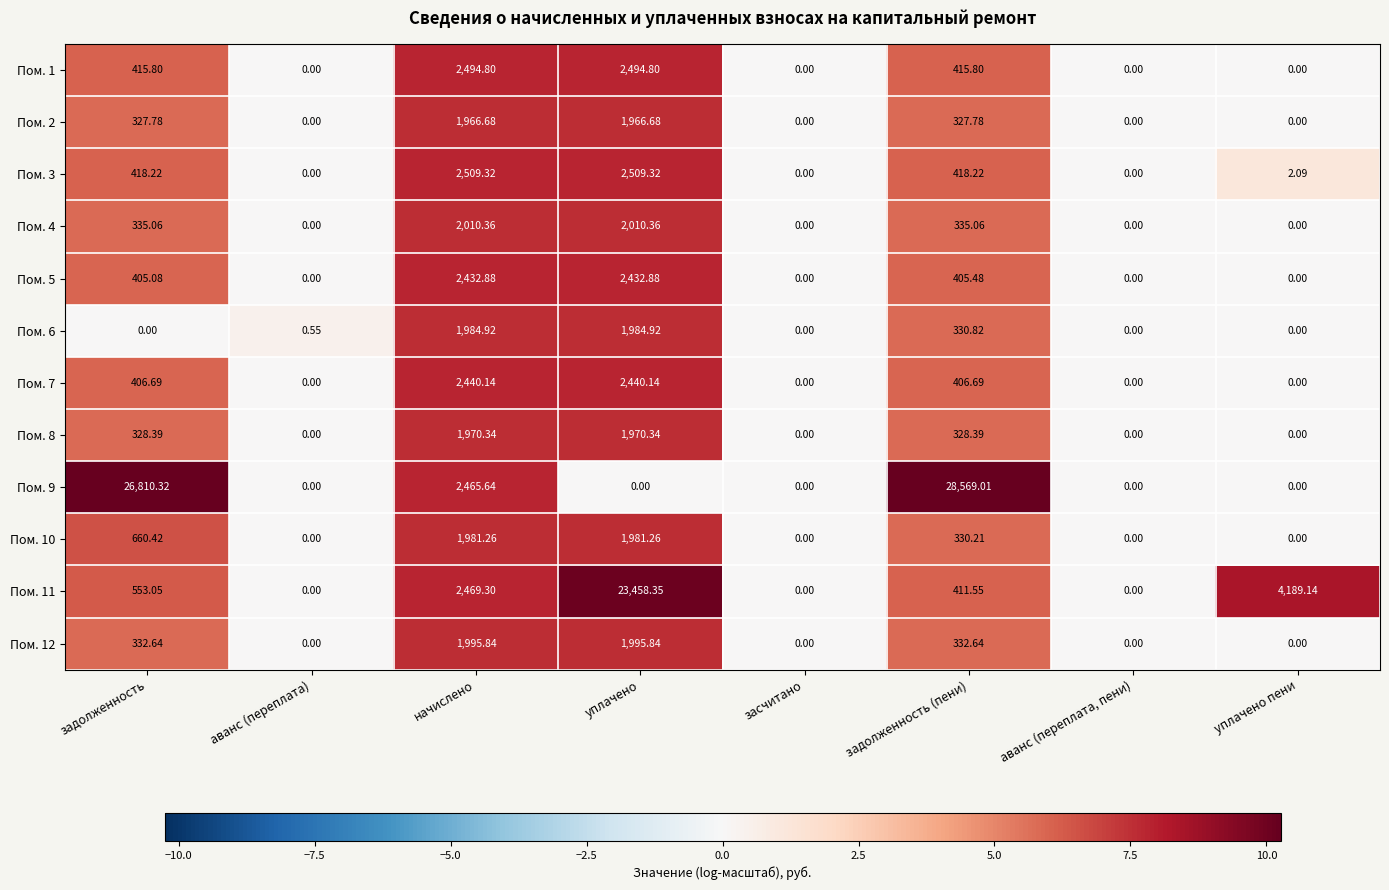

At which label is Пом. 10 closest to 990?

задолженность